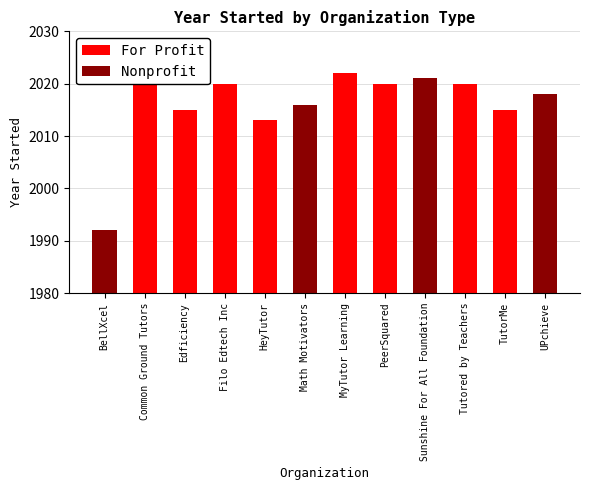

What is the smallest value displayed?

1992